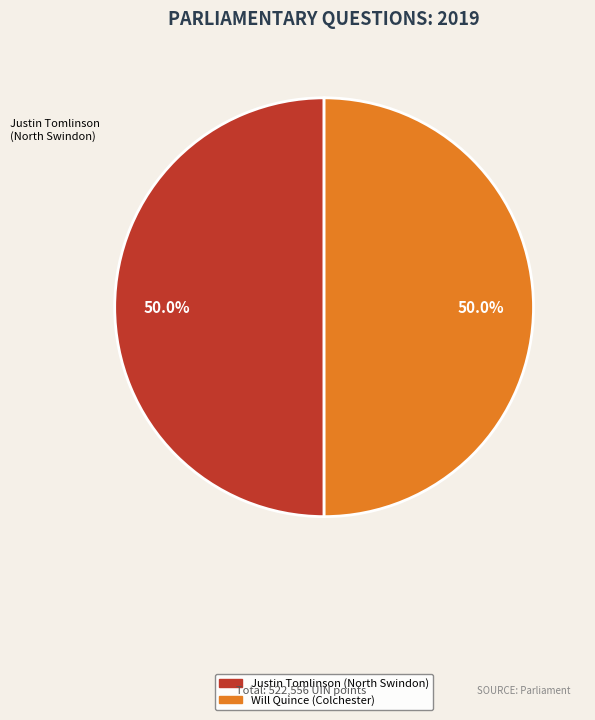

How much of the chart is everything except Will Quince (Colchester)?

50.0%